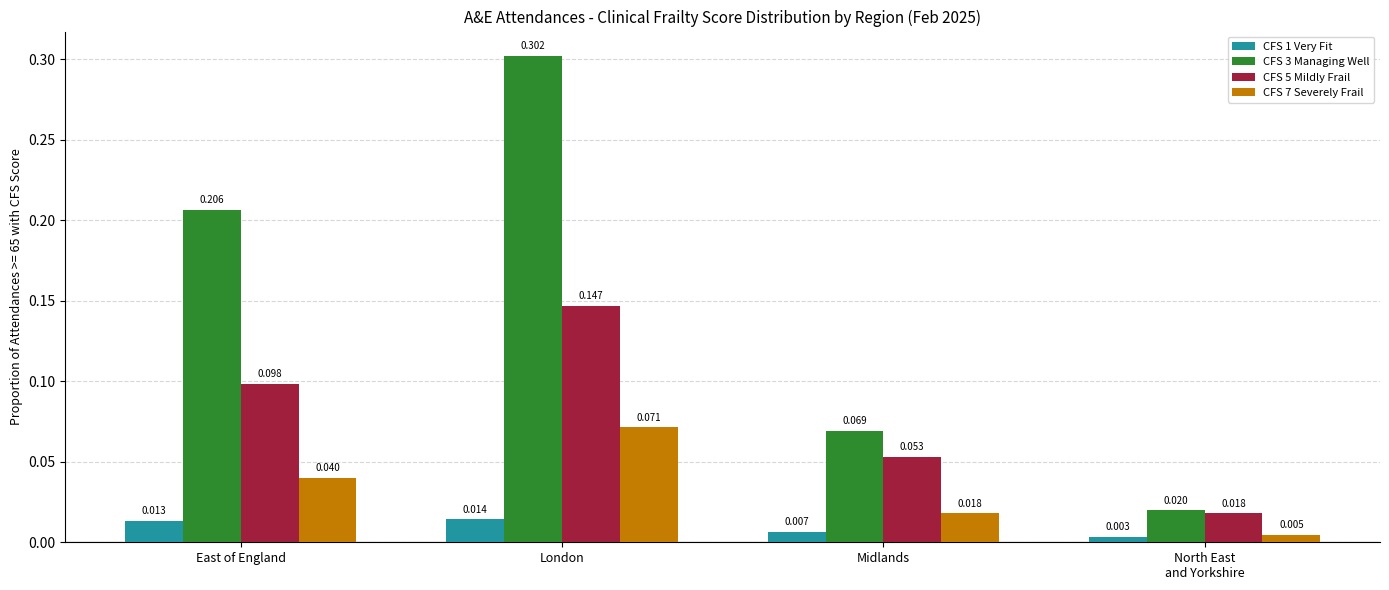

At which category does the chart reach its peak across all series?

London